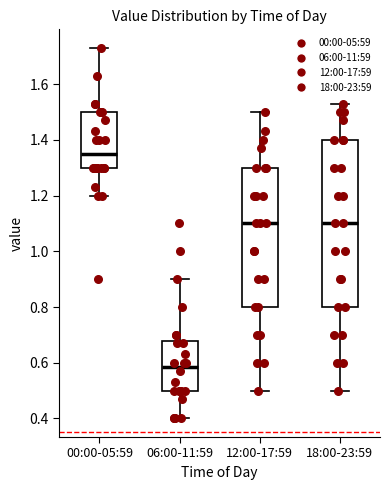

Reading left to right, transcribe this box plot: for each box, give where its median line is, the range the box spans, and where its two whiskers end, as read against the y-axis. The values are not printed on the chart, so give them approximately, as read against the axis.

00:00-05:59: median 1.36, box 1.30 to 1.50, whiskers 1.20 to 1.74
06:00-11:59: median 0.58, box 0.50 to 0.68, whiskers 0.40 to 0.90
12:00-17:59: median 1.10, box 0.80 to 1.30, whiskers 0.50 to 1.50
18:00-23:59: median 1.10, box 0.80 to 1.40, whiskers 0.50 to 1.54